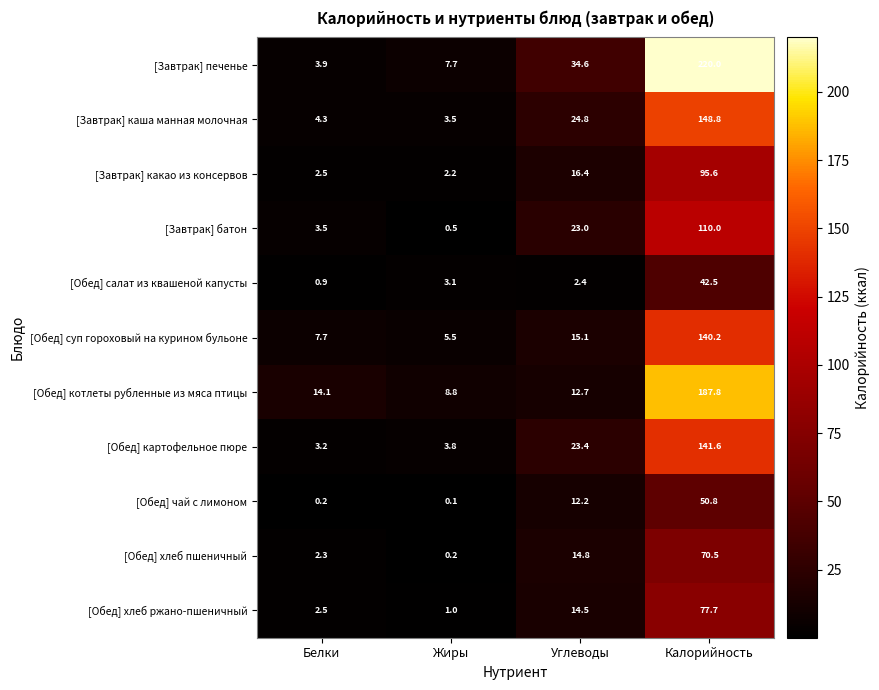

What is the difference between the maximum and minimum values in the [Обед] суп гороховый на курином бульоне series?

134.7